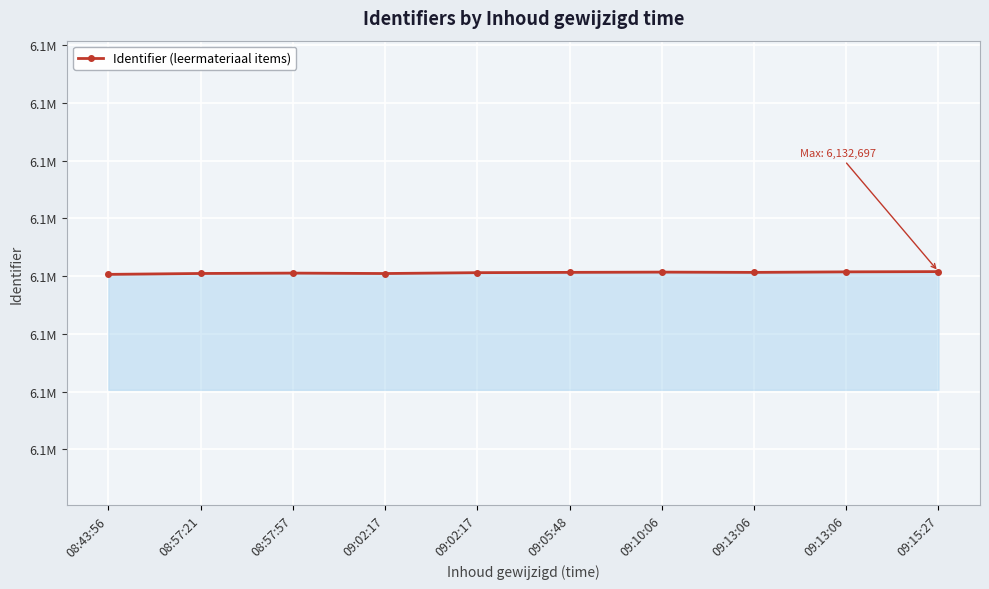

Reading right to left, transcribe all the data shown in this chart.

09:15:27=6132697	09:13:06=6132686	09:13:06=6132663	09:10:06=6132675	09:05:48=6132664	09:02:17=6132651	09:02:17=6132614	08:57:57=6132632	08:57:21=6132616	08:43:56=6132577